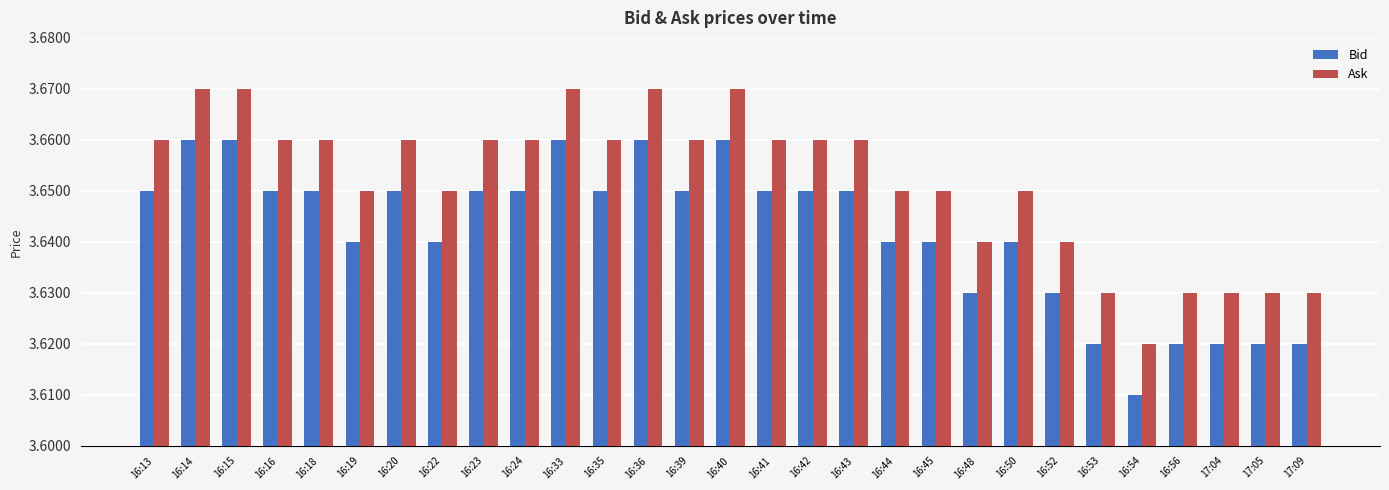

How many bars are there in each group?

2